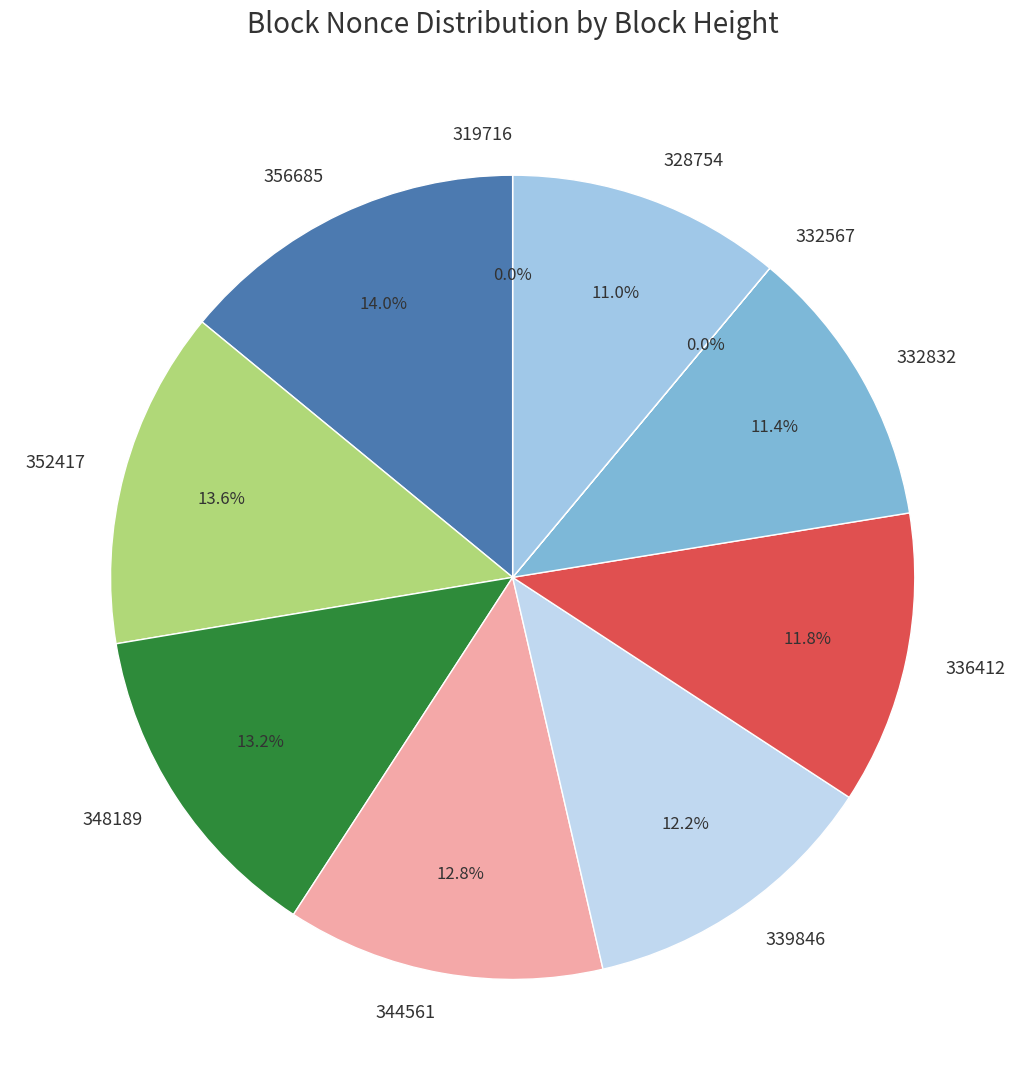

Approximately how many times larger is the value at 339846 compared to 344561?

1.0